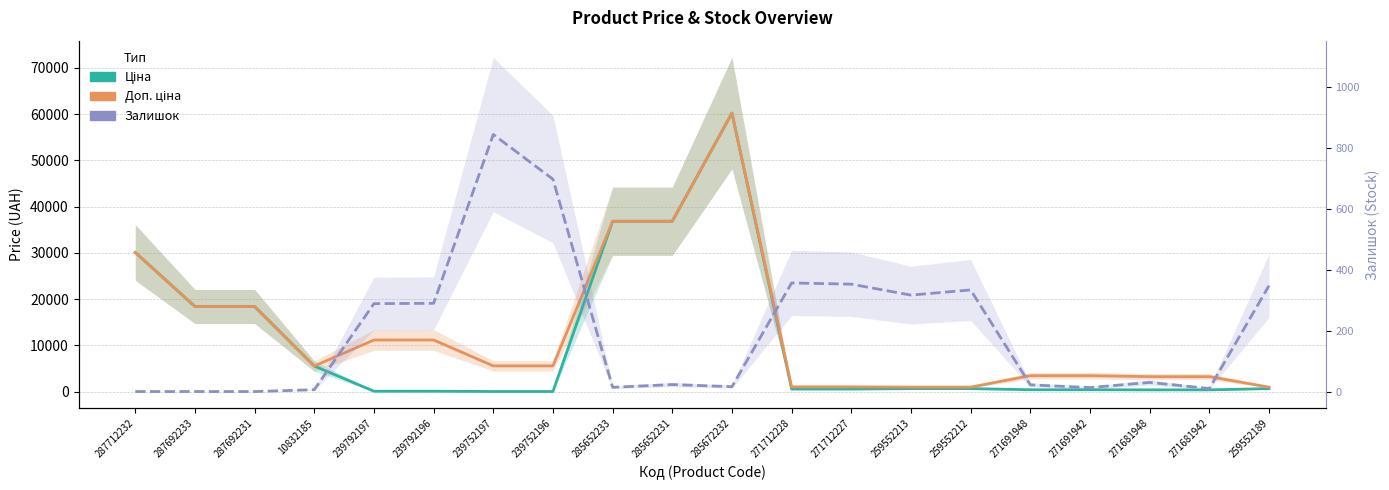

How many lines are shown in the chart?

3